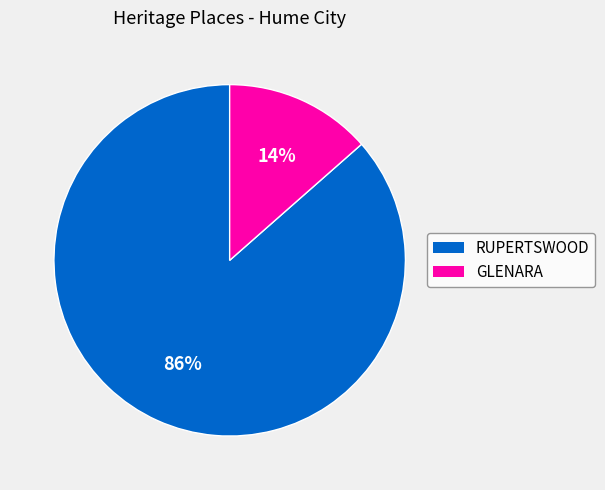

Does RUPERTSWOOD account for over 50% of the chart?

Yes